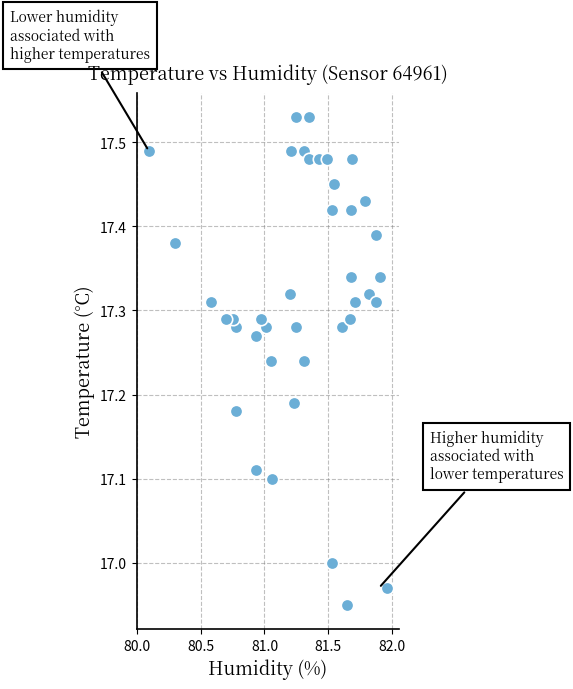

What is the range of X values (max minus min)?

1.9